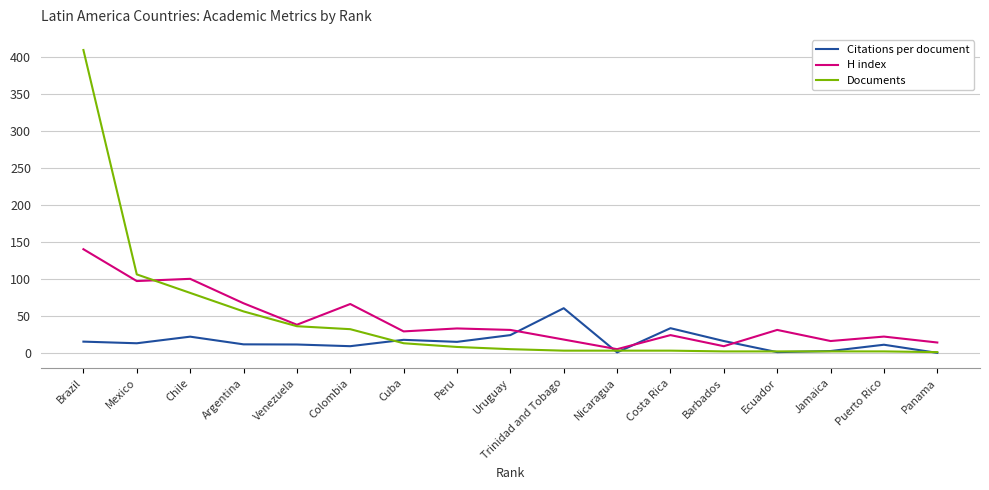

Rank the series at Colombia from lowest to highest value.

Citations per document, Documents, H index